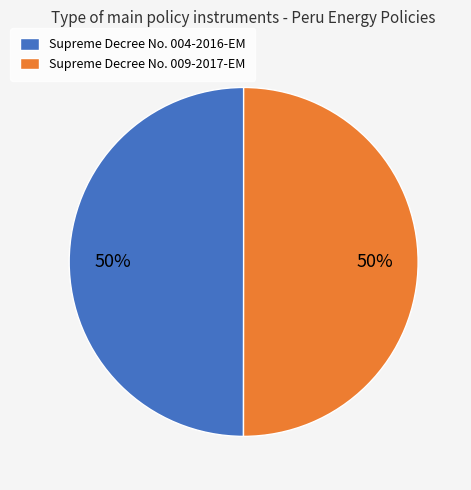

To the nearest percent, what is the combined percentage of Supreme Decree No. 009-2017-EM and Supreme Decree No. 004-2016-EM?

100%